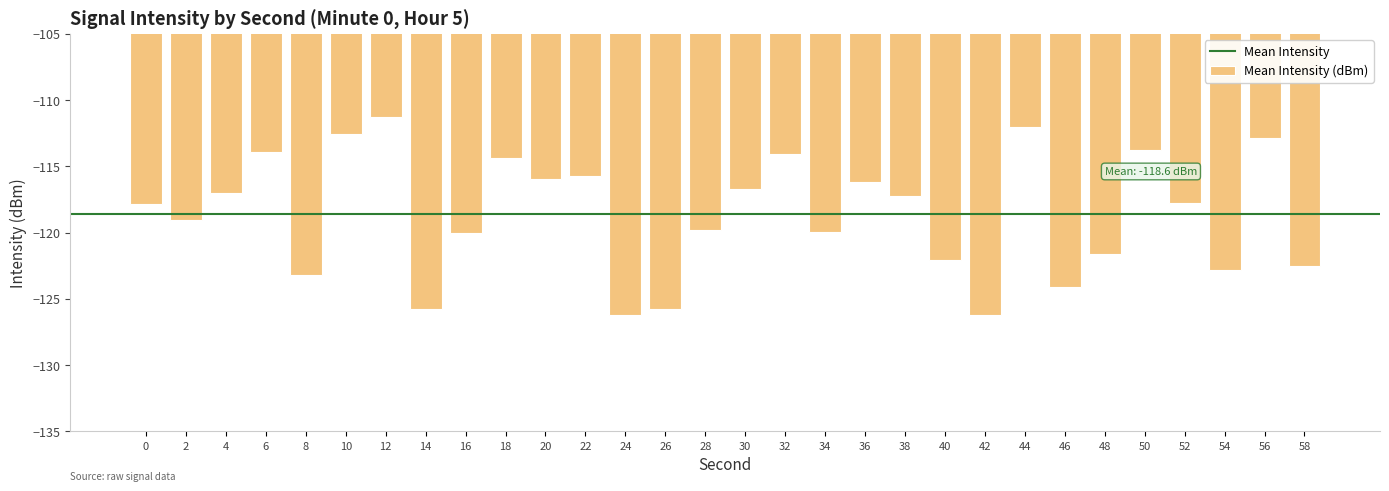

What is the sum of all values?

-3558.5